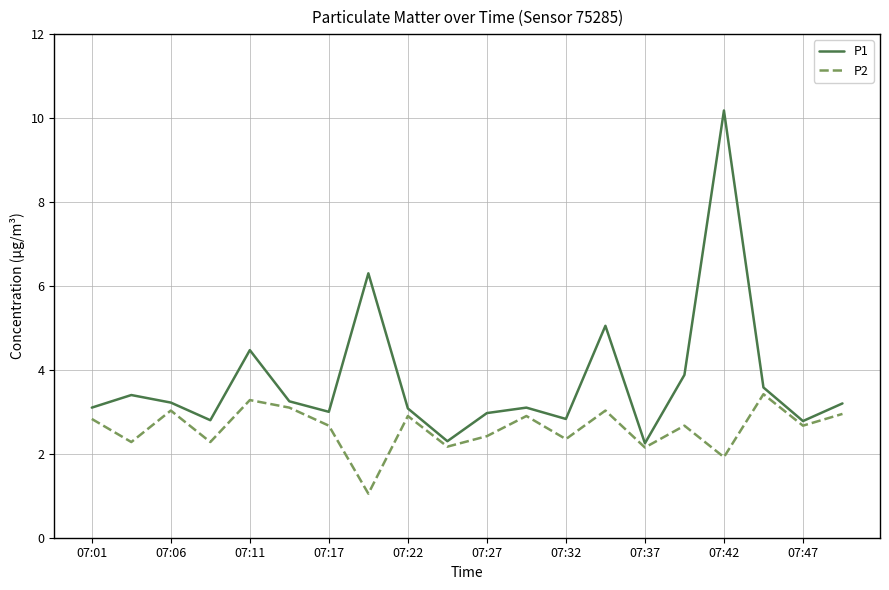

What is the sum of all P1 values?

74.7